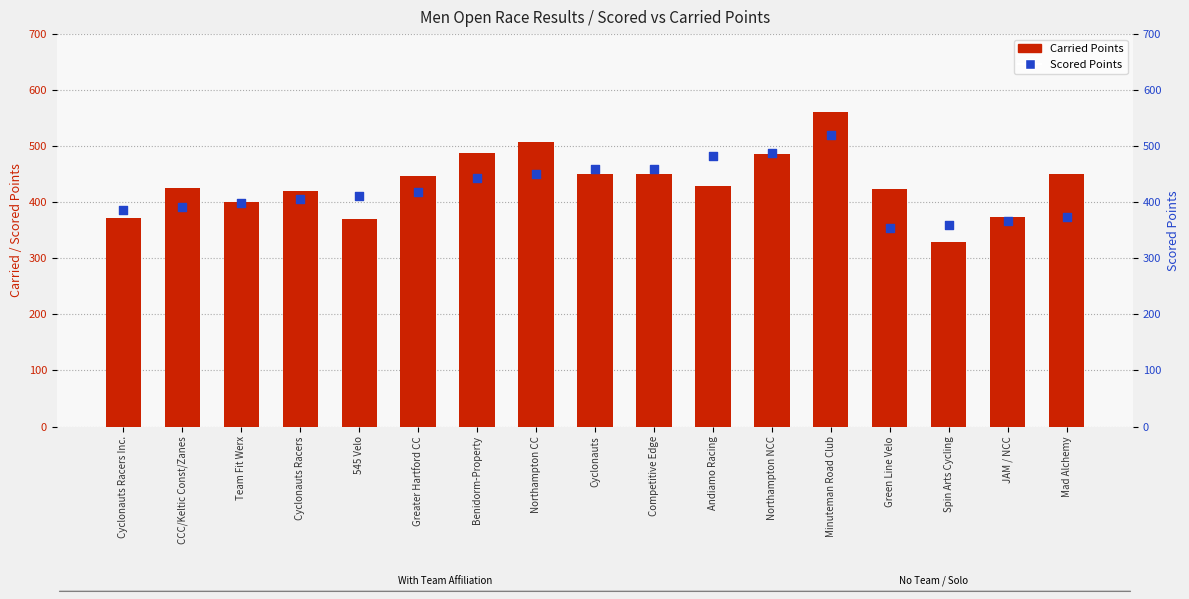

What is the total value across all series at Competitive Edge?

909.6